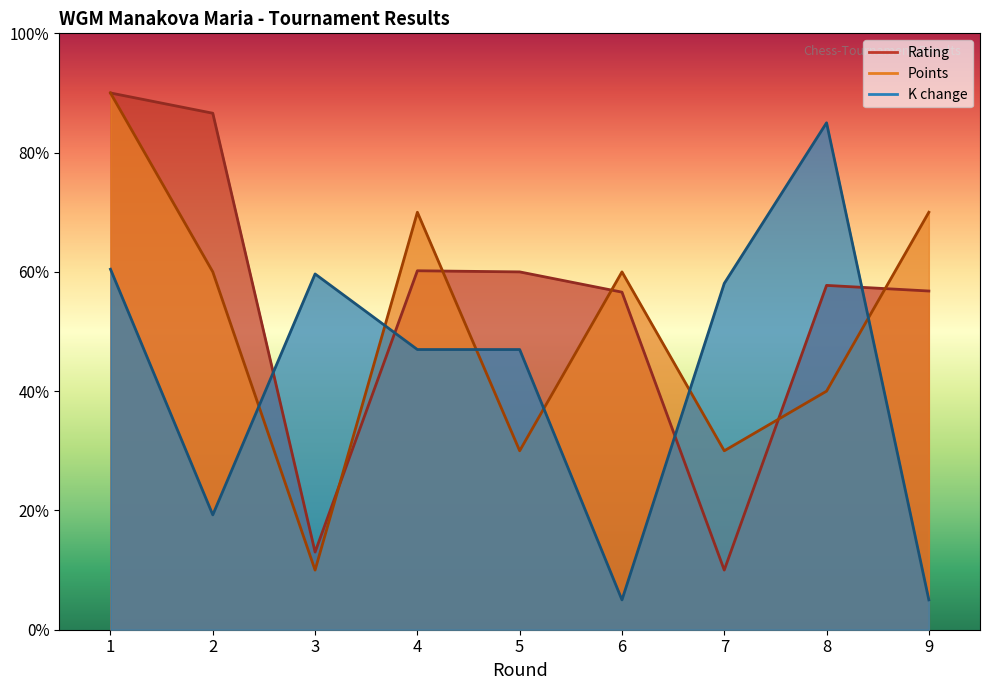

What is the sum of all K change values?

386.4